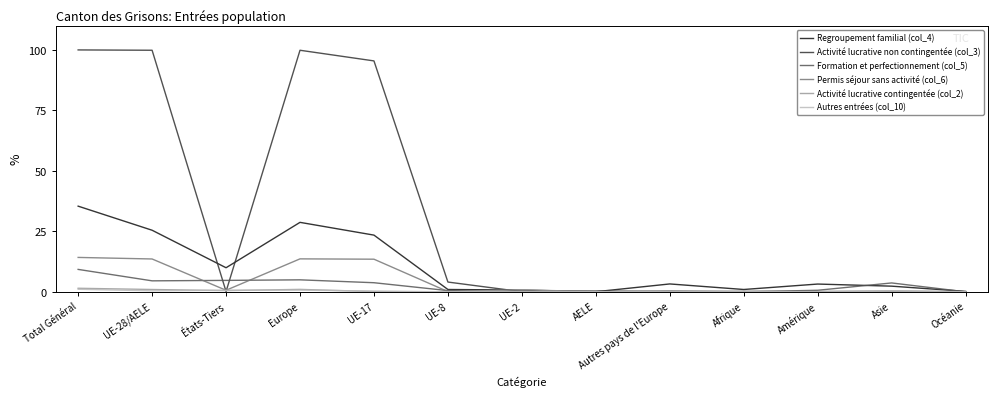

At which label does Regroupement familial (col_4) reach its peak?

Total Général